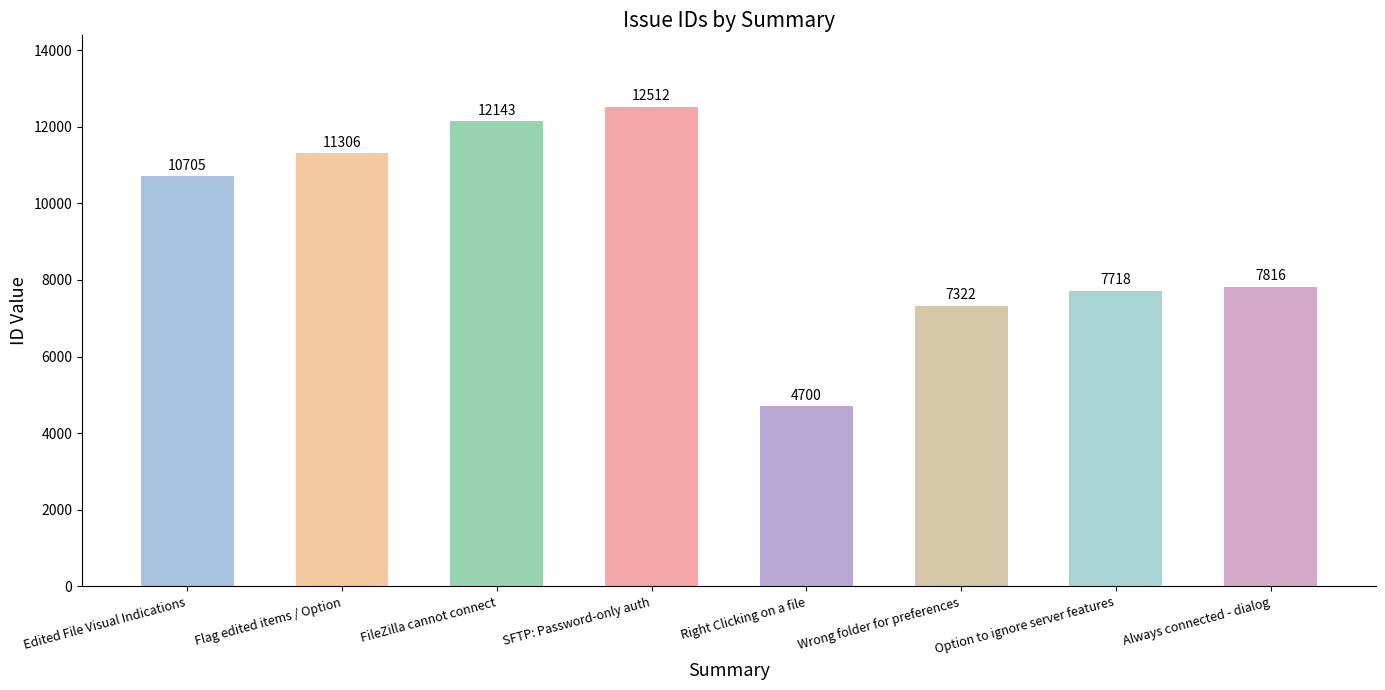

Which category has the lowest value across all series?

Right Clicking on a file